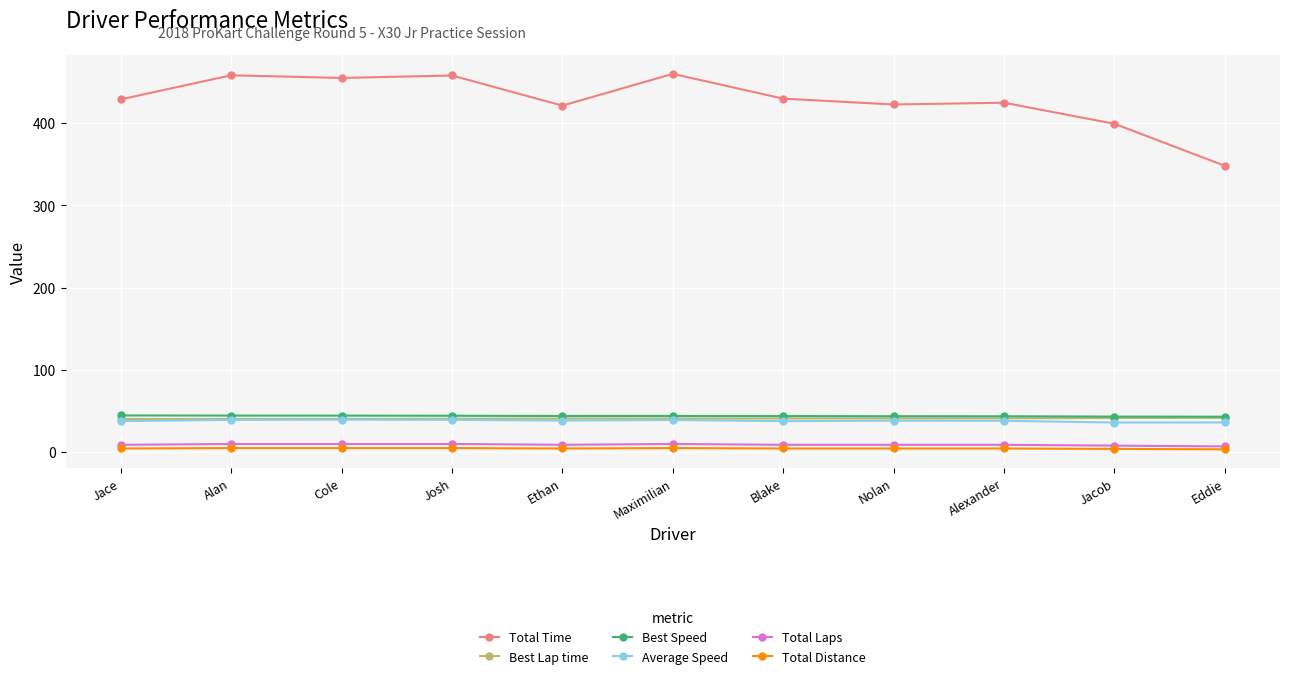

The value of Total Time at Eddie is 348.2. True or false?

True